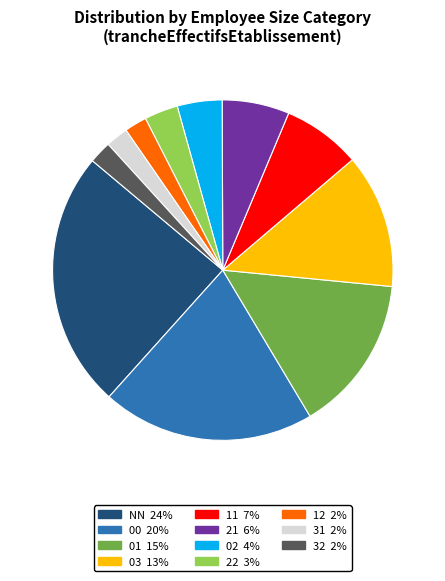

Which category has the biggest portion of the pie?

NN